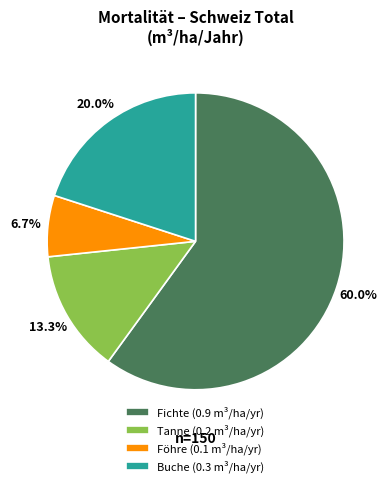

Which slice is the smallest?

Föhre (0.1 m³/ha/yr)